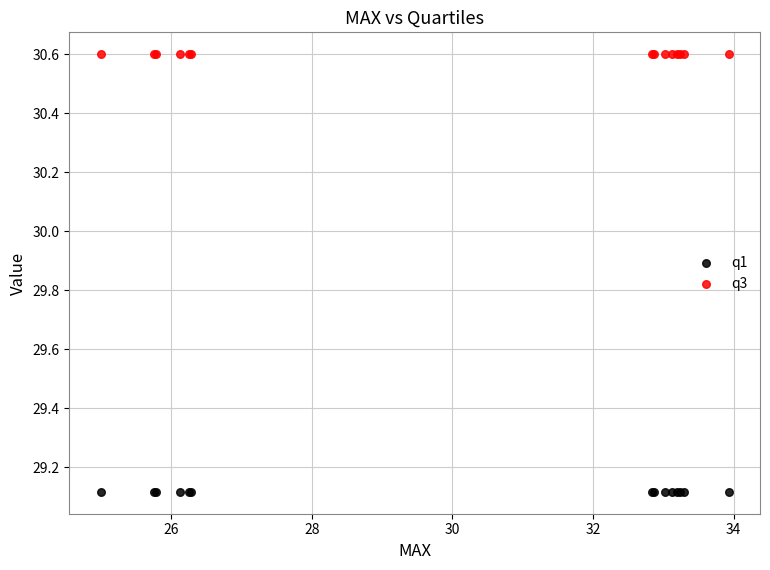

What are all the series names shown in the legend?

q1, q3